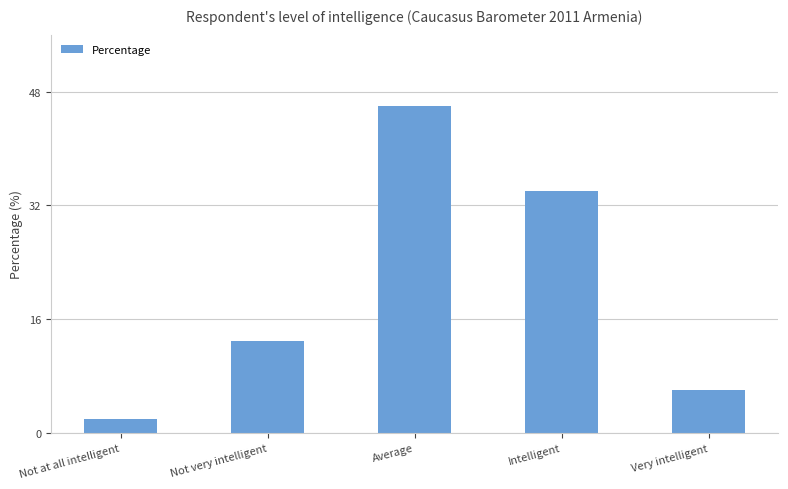

Are the bars horizontal?

No